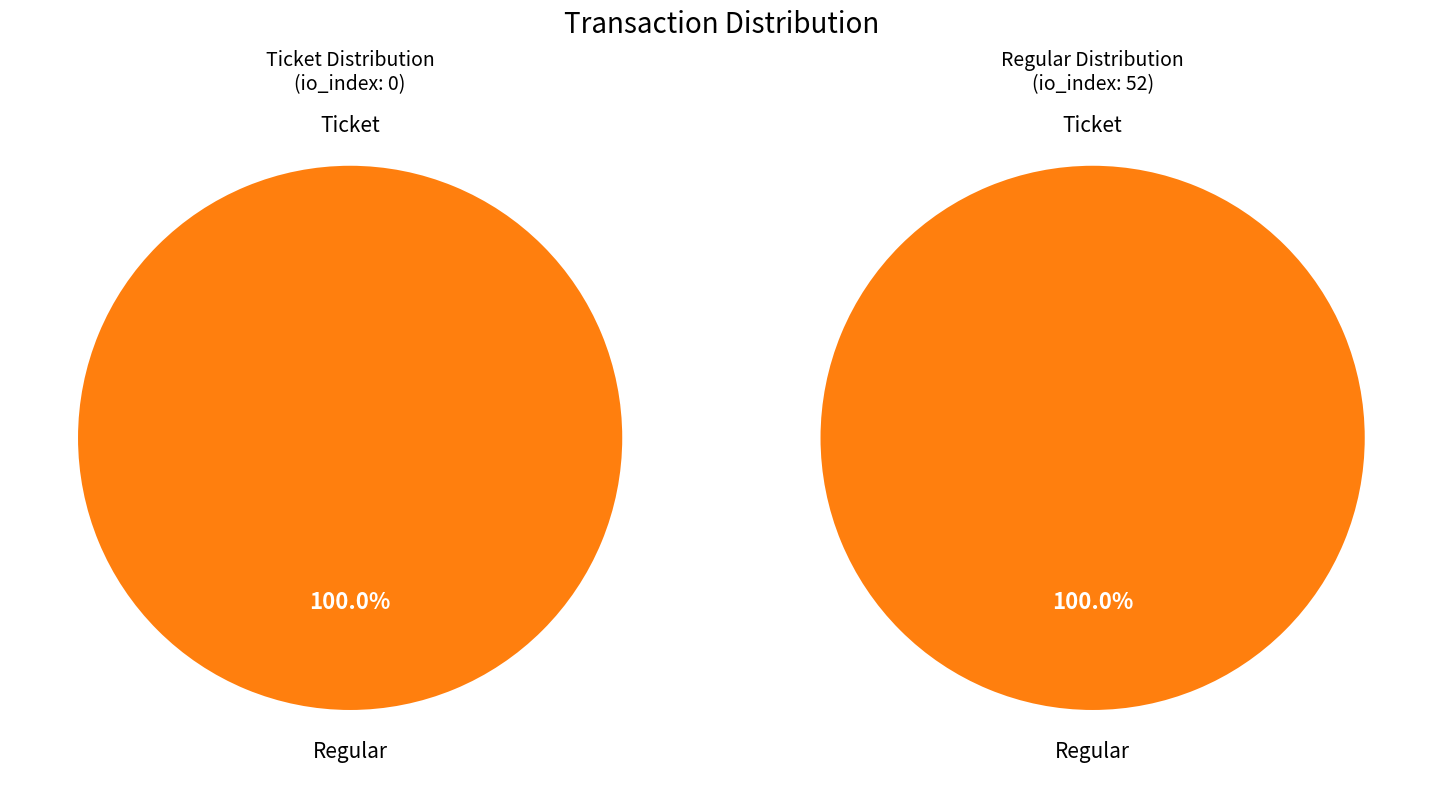

Is it true that Ticket is 0% of the pie?

True